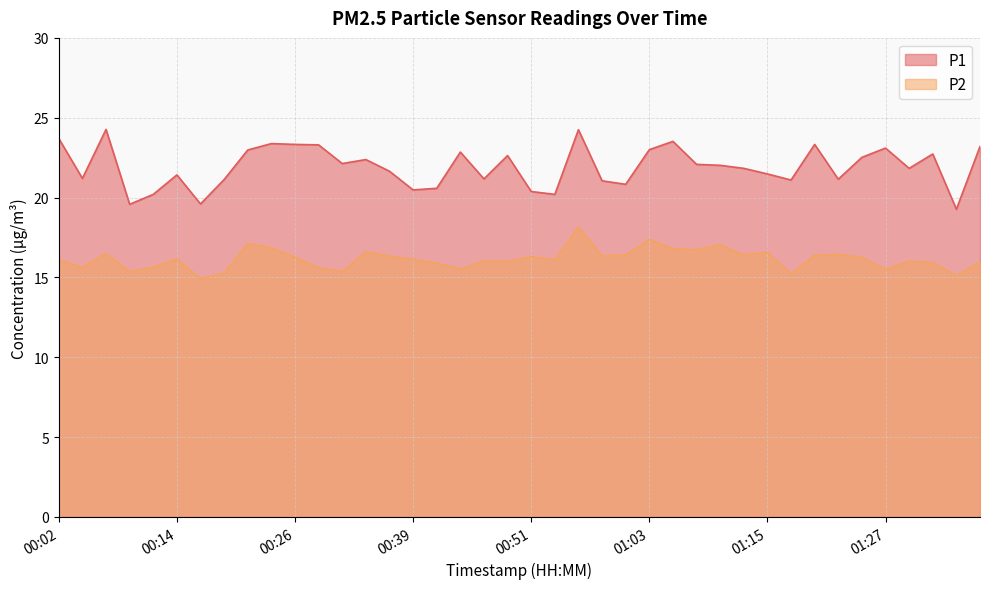

What is the difference between the maximum and minimum values in the P1 series?

5.0